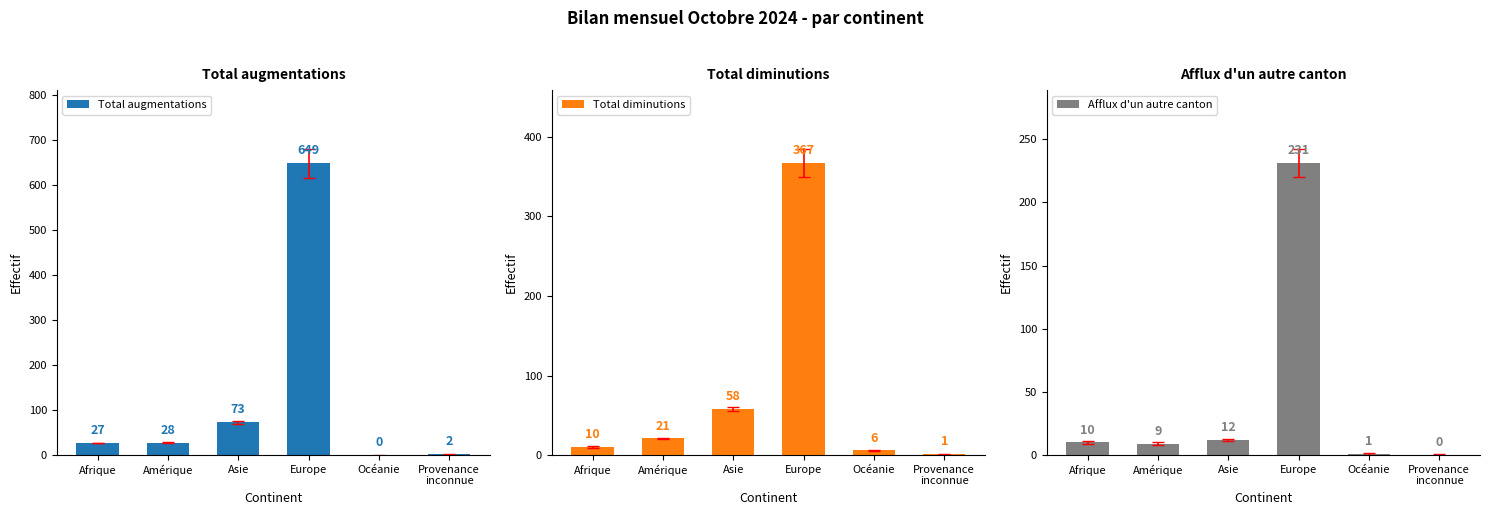

What is the difference between the Total augmentations values at Provenance
inconnue and Asie?

71